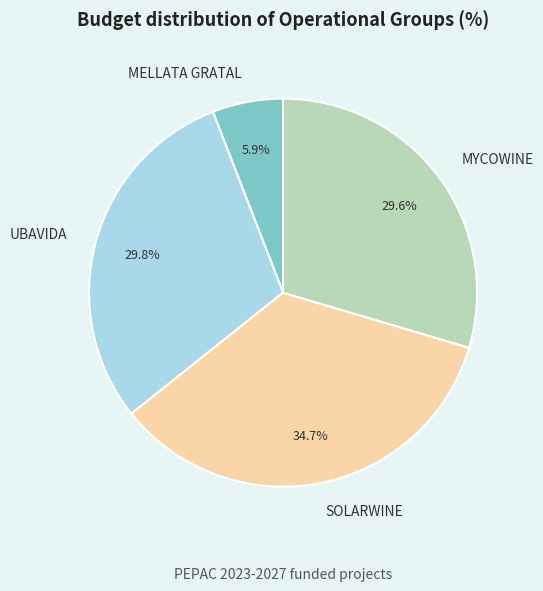

Is it true that MELLATA GRATAL is 1% of the pie?

False